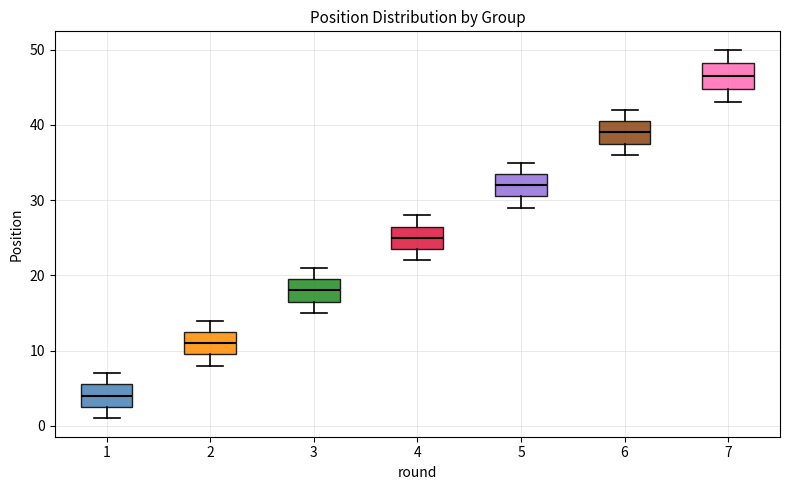

Which box has the lowest median line?

1